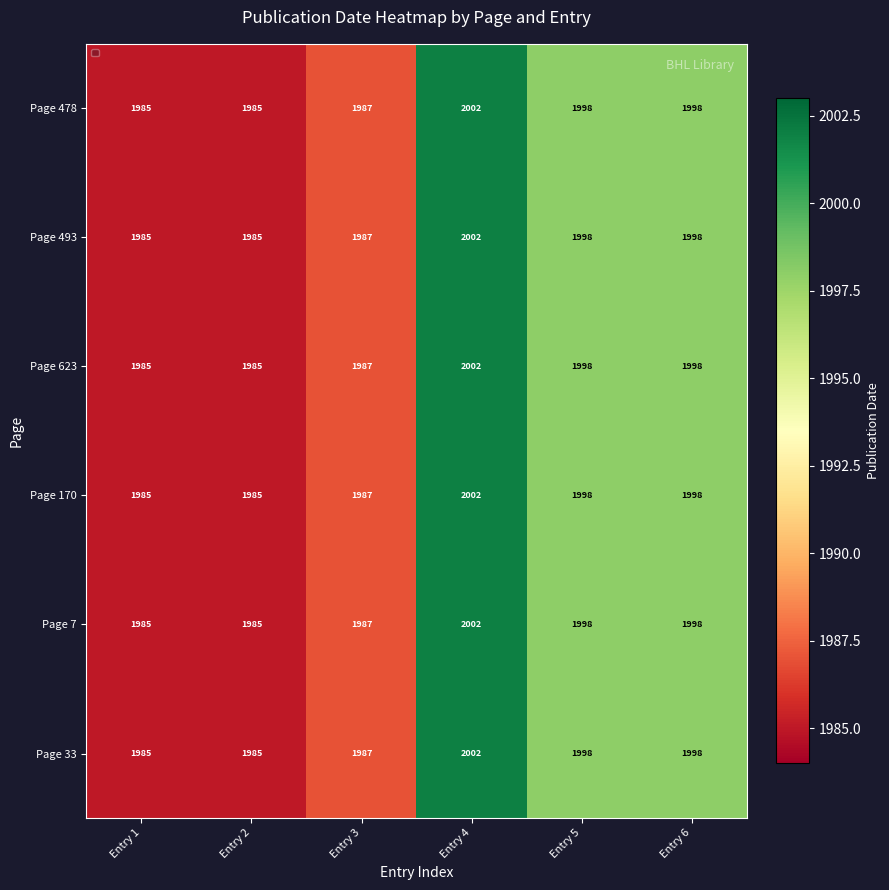

What is the difference between the second highest and minimum values in the Page 623 series?

13